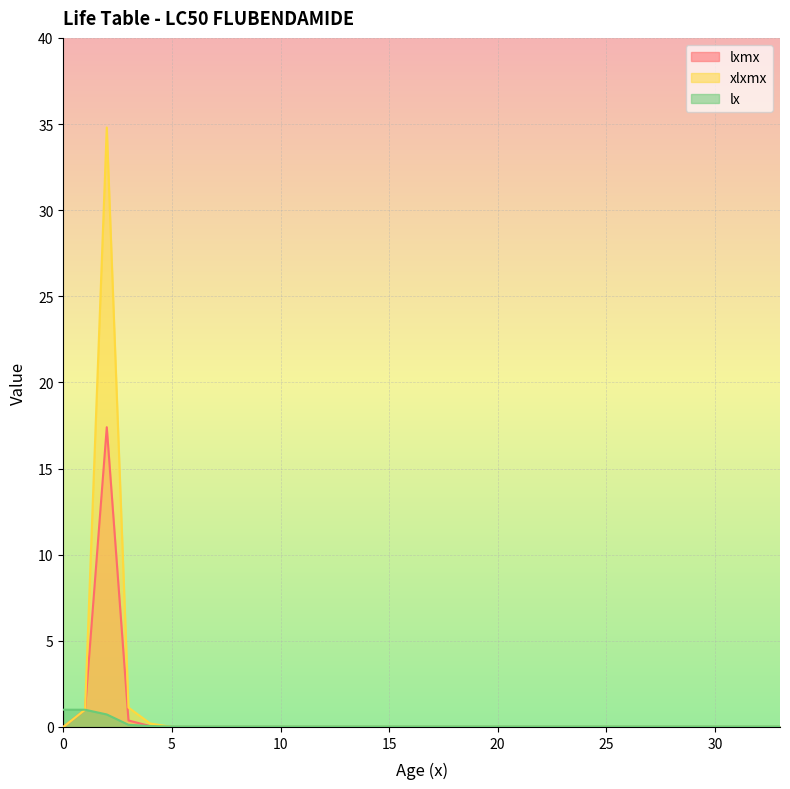

Reading left to right, what are all the values shown in this chart?

lxmx: 0.0	1.0	17.4	0.4	0.1	0.0	0.0	0.0	0.0	0.0	0.0	0.0	0.0	0.0	0.0	0.0	0.0	0.0	0.0	0.0	0.0	0.0	0.0	0.0	0.0	0.0	0.0	0.0	0.0	0.0	0.0	0.0	0.0	0.0
xlxmx: 0.0	1.0	34.8	1.1	0.2	0.0	0.0	0.0	0.0	0.0	0.0	0.0	0.0	0.0	0.0	0.0	0.0	0.0	0.0	0.0	0.0	0.0	0.0	0.0	0.0	0.0	0.0	0.0	0.0	0.0	0.0	0.0	0.0	0.0
lx: 1.0	1.0	0.7	0.1	0.1	0.0	0.0	0.0	0.0	0.0	0.0	0.0	0.0	0.0	0.0	0.0	0.0	0.0	0.0	0.0	0.0	0.0	0.0	0.0	0.0	0.0	0.0	0.0	0.0	0.0	0.0	0.0	0.0	0.0